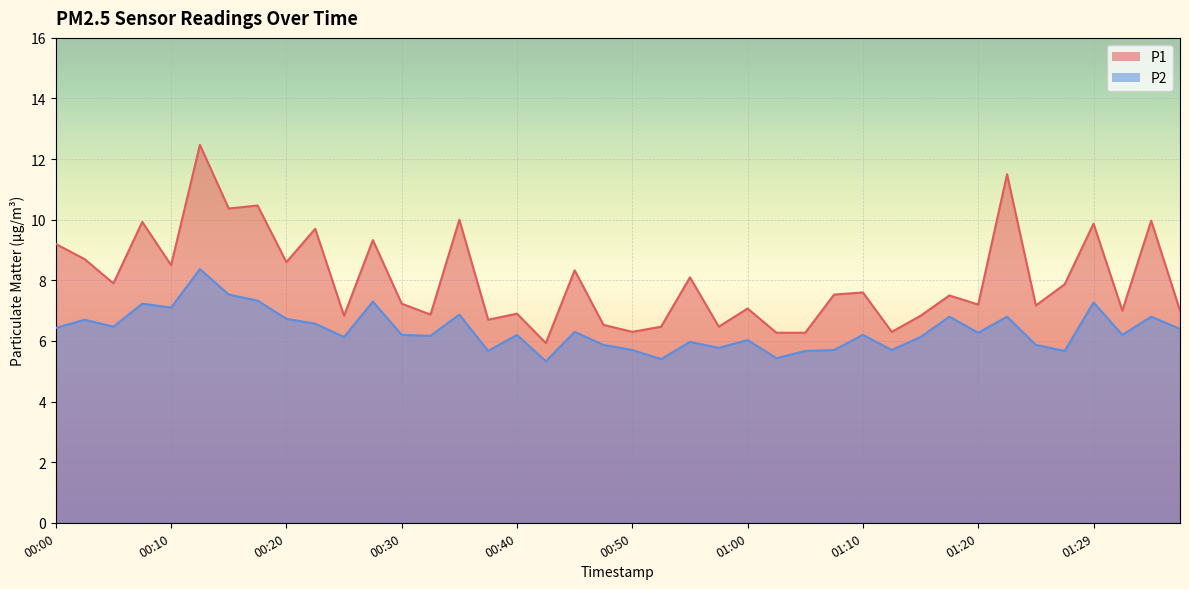

What is the value of the P1 point at the 1st from the left?

9.2